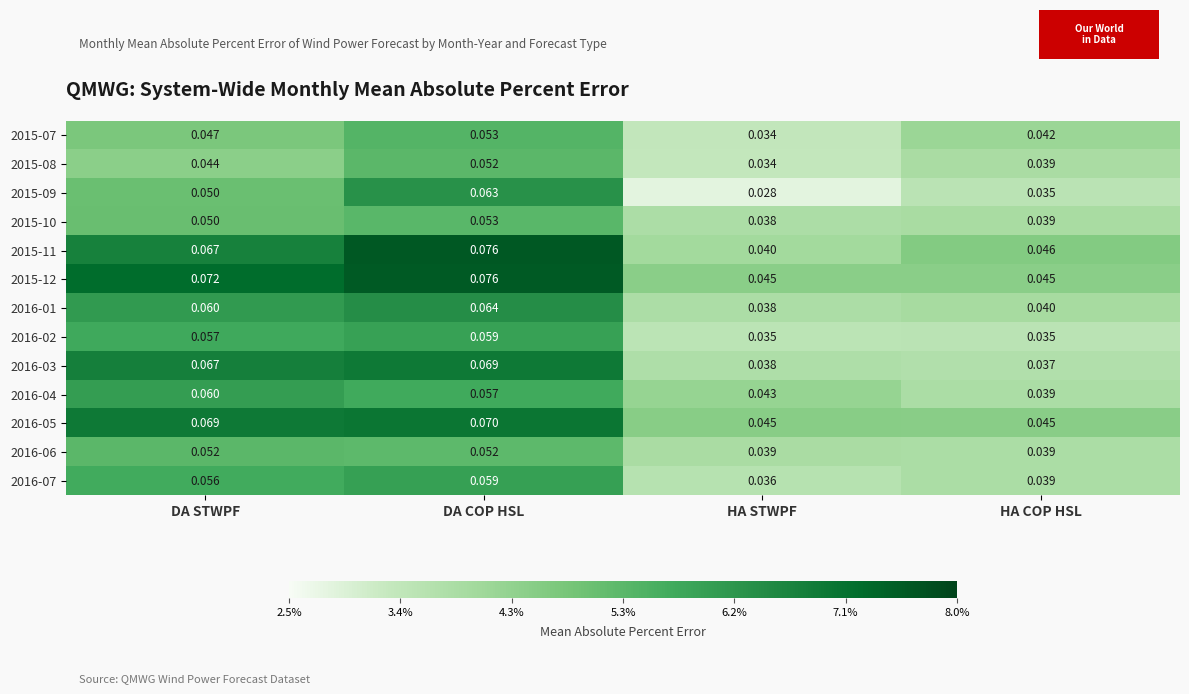

At which label is 2016-01 closest to 0?

HA STWPF